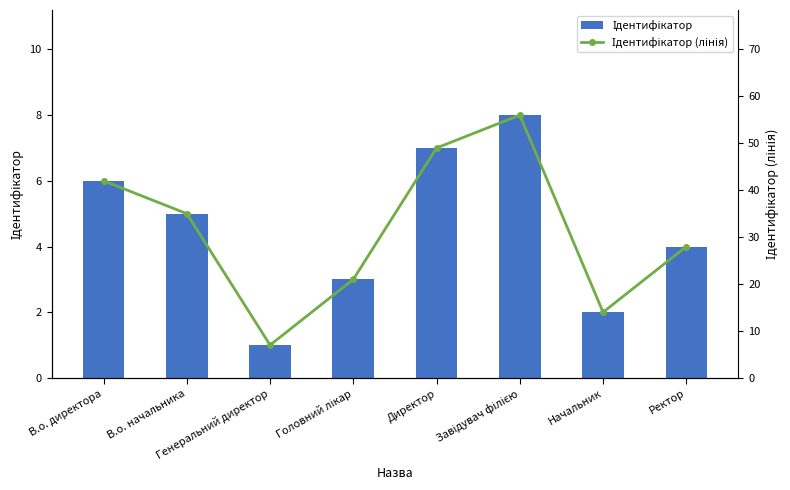

What is the difference between the second highest and second lowest values in the Ідентифікатор (лінія) series?

35